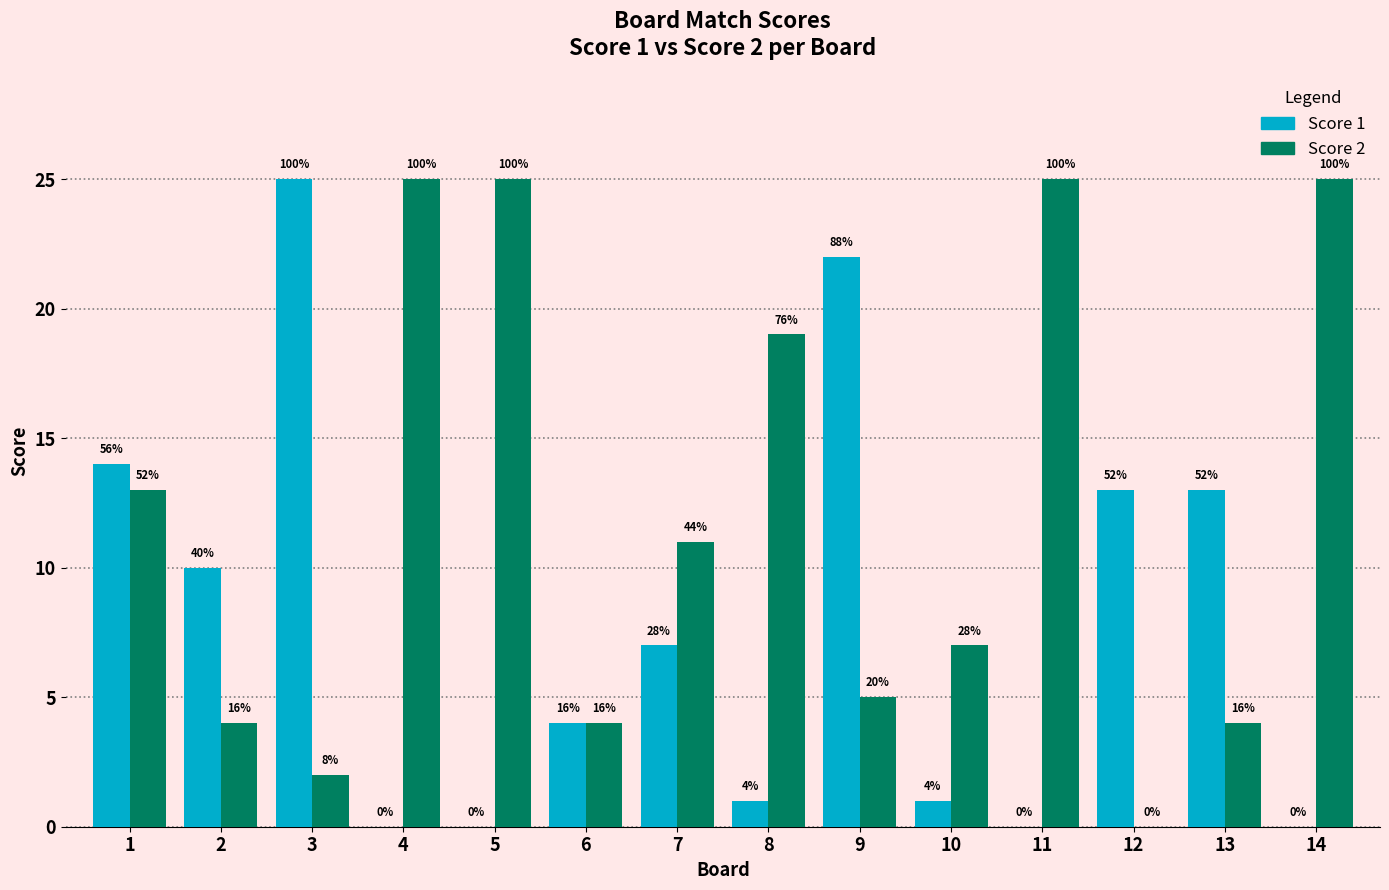

Which series has the largest range (max minus min)?

Score 1